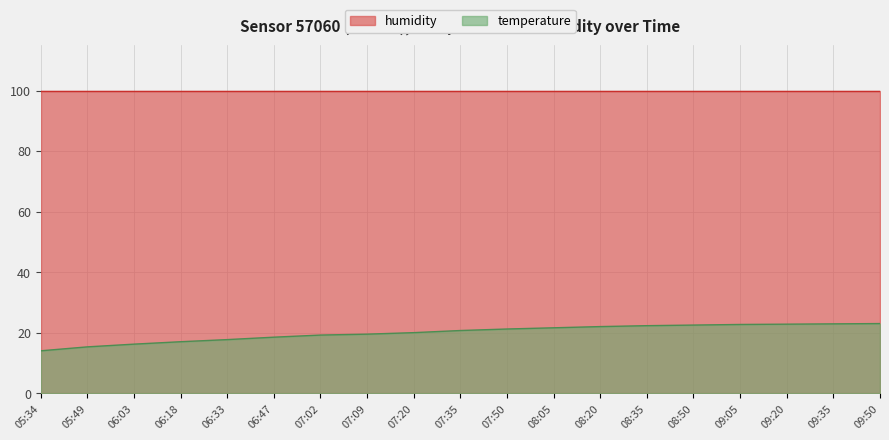

At which category does the chart reach its minimum across all series?

05:34